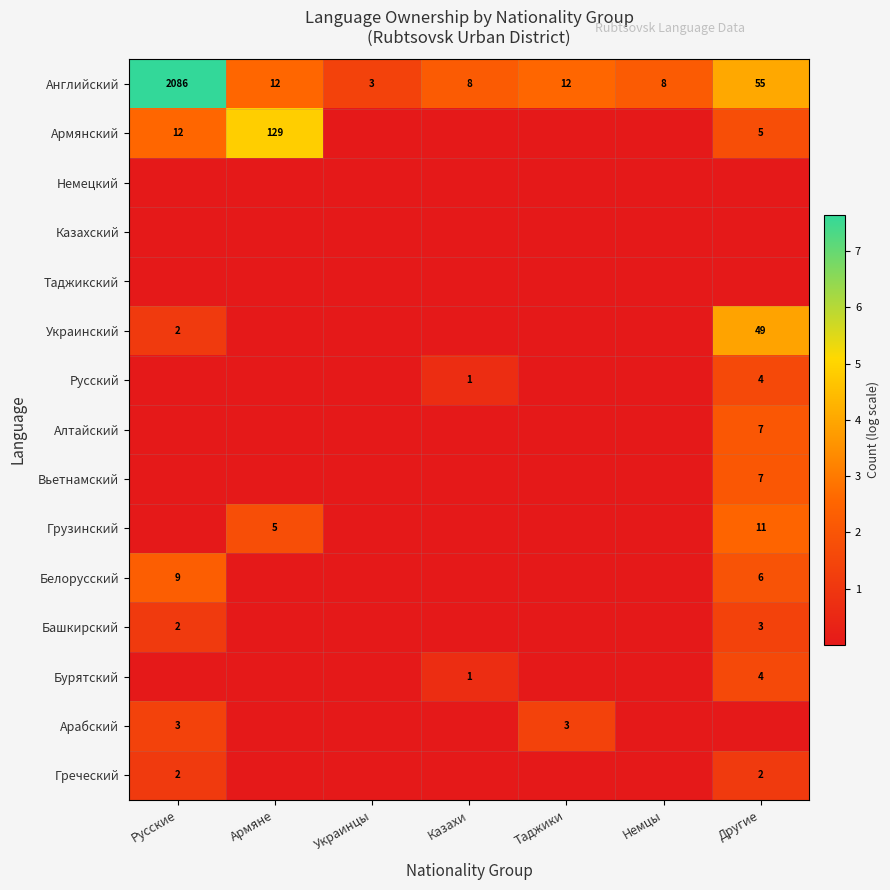

At which label is Английский closest to 1044?

Другие